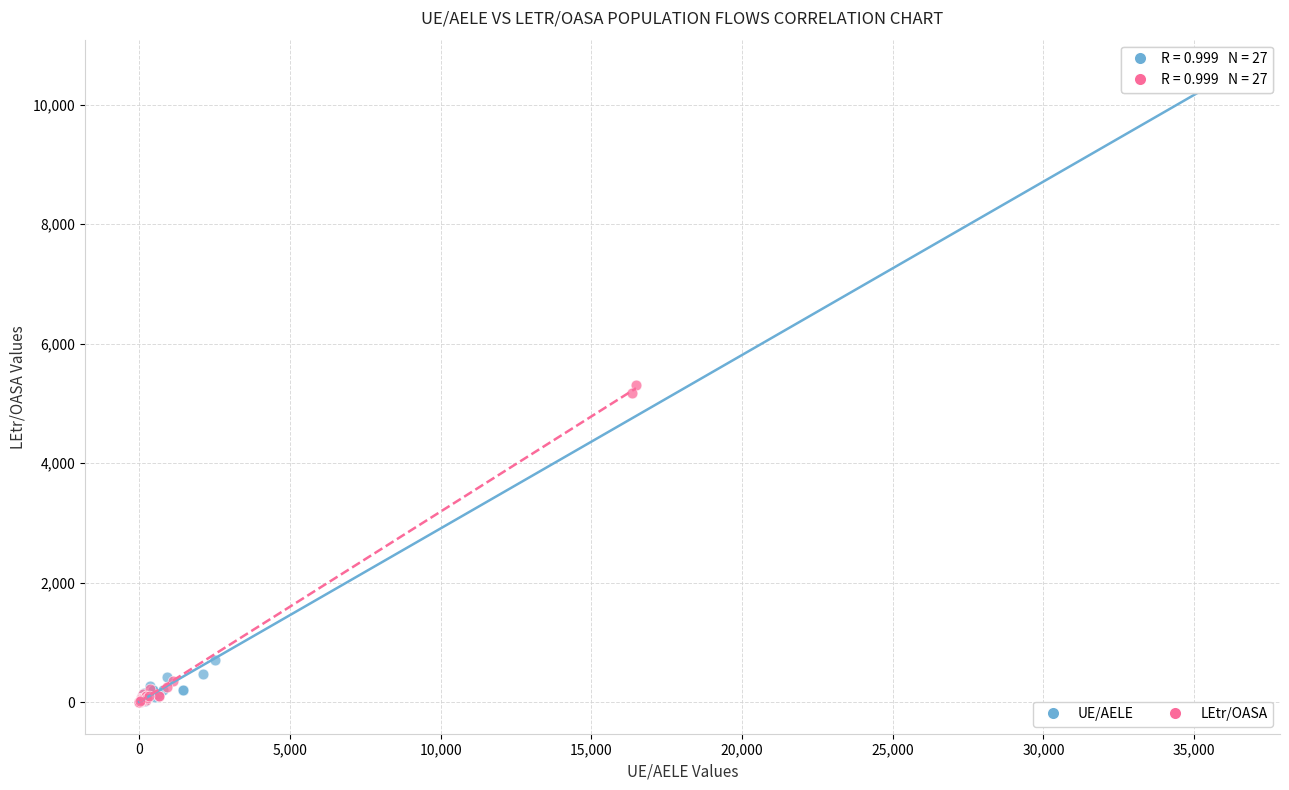

Which series contains the highest Y value?

UE/AELE